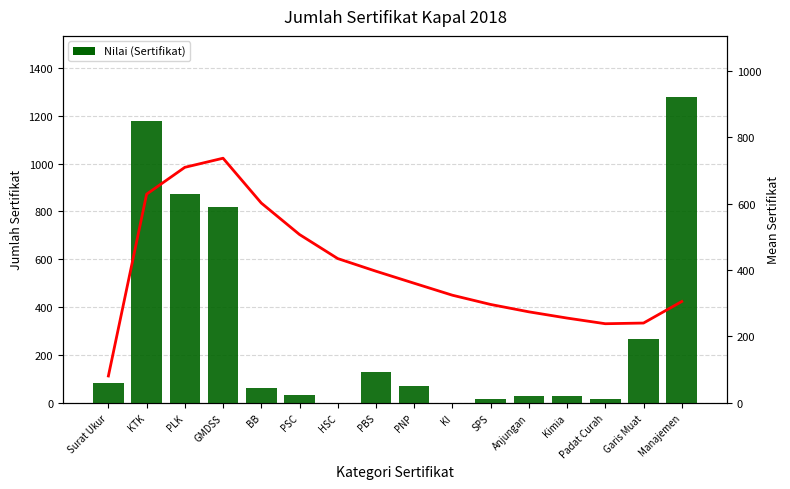

Is it true that Mean Kumulatif equals 197.4 at PLK?

False